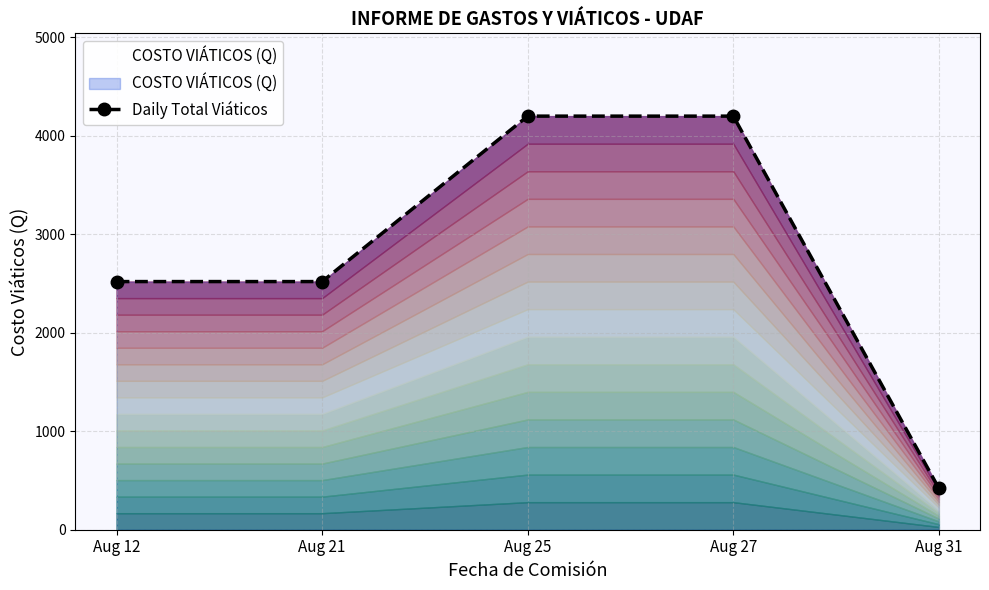

Rank the categories by value from lowest to highest.

Aug 31, Aug 12, Aug 21, Aug 25, Aug 27